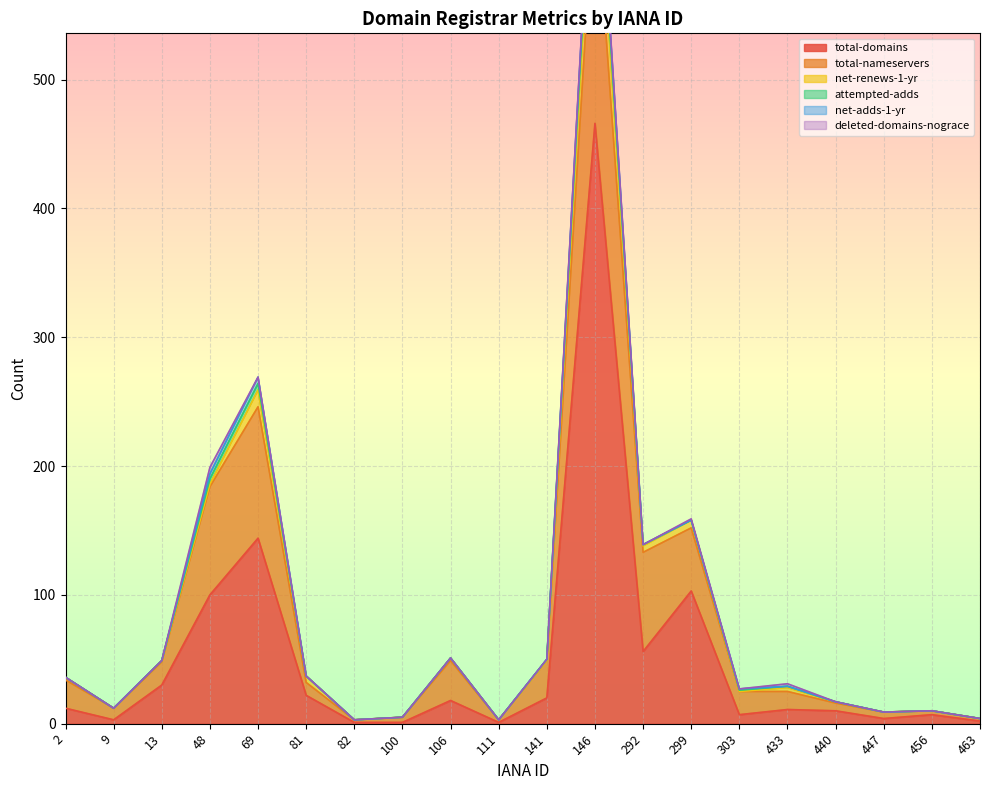

What is the average value of the total-domains series?

51